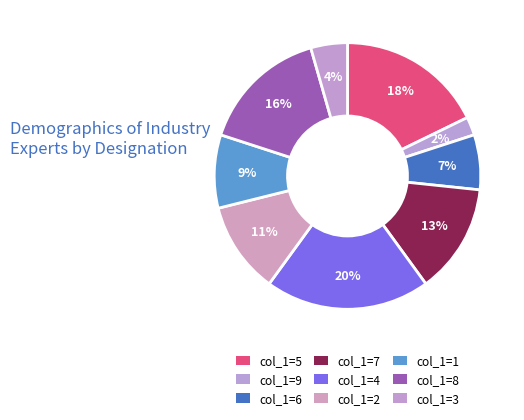

Count the number of slices in the pie.

9